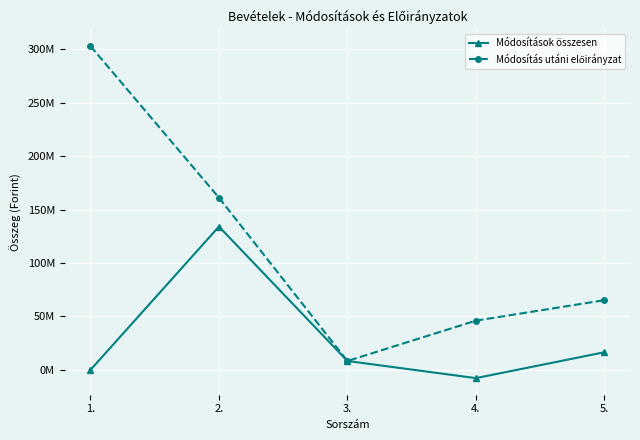

Reading left to right, transcribe all the data shown in this chart.

Módosítások összesen: 1.=0	2.=134056111	3.=8327800	4.=-7700000	5.=16486488
Módosítás utáni előirányzat: 1.=302940936	2.=161125636	3.=8327800	4.=46050000	5.=65199586